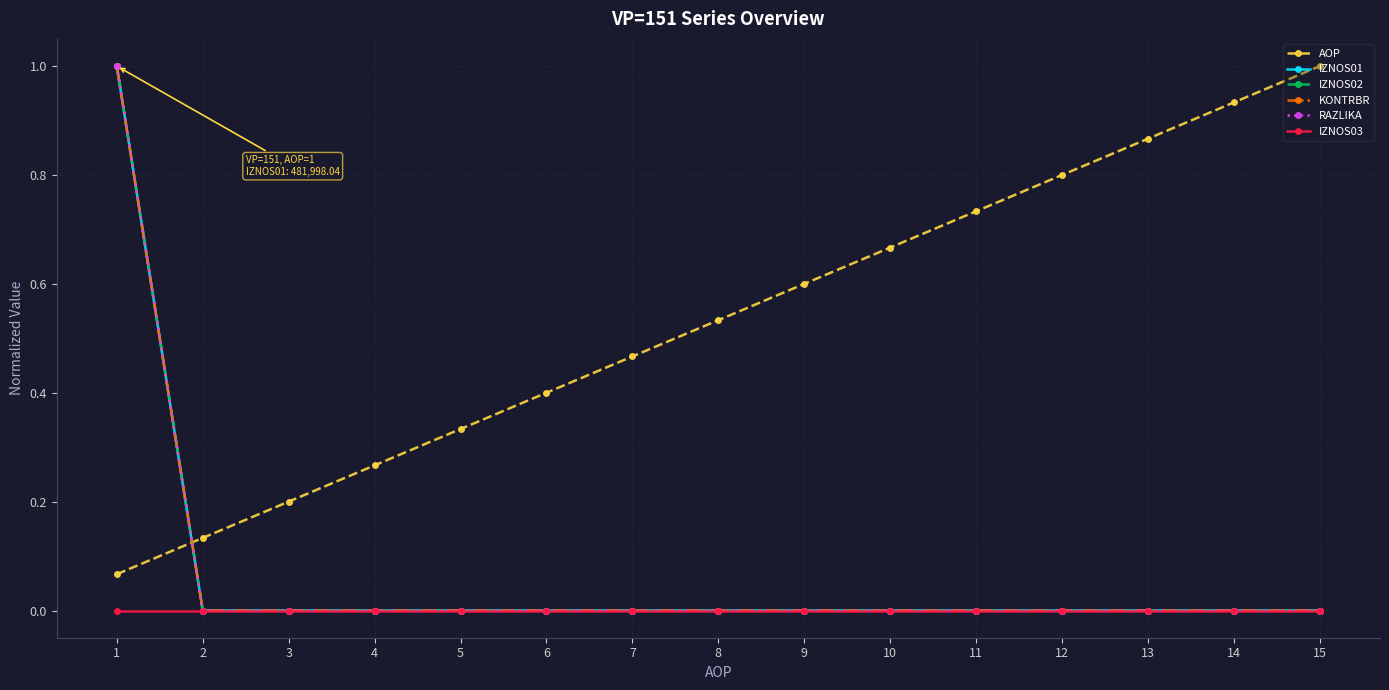

Which series changed the most between 5 and 11?

AOP